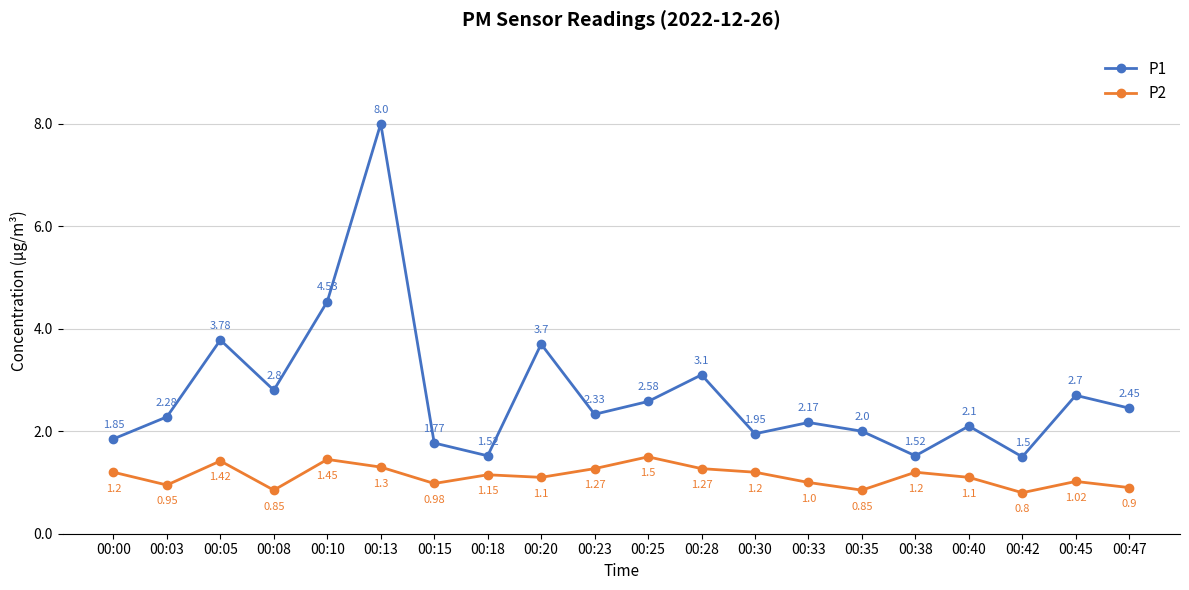

Which series changed the most between 00:15 and 00:38?

P1